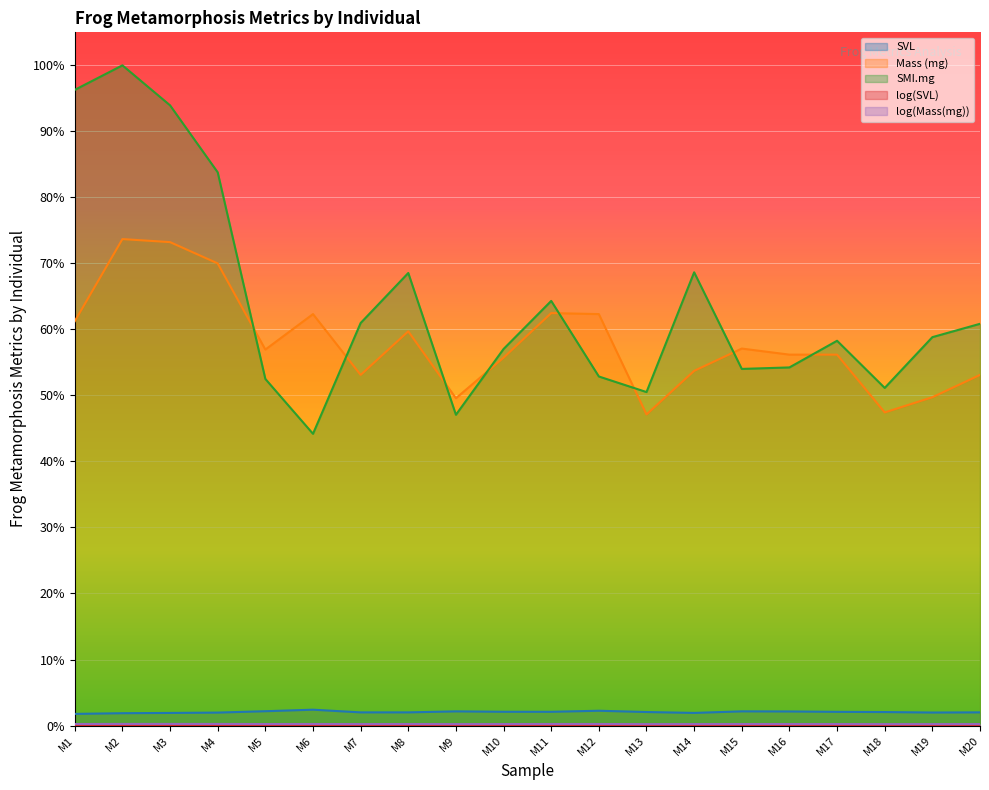

Rank the series by their maximum value, from highest to lowest.

SMI.mg, Mass (mg), SVL, log(Mass(mg)), log(SVL)